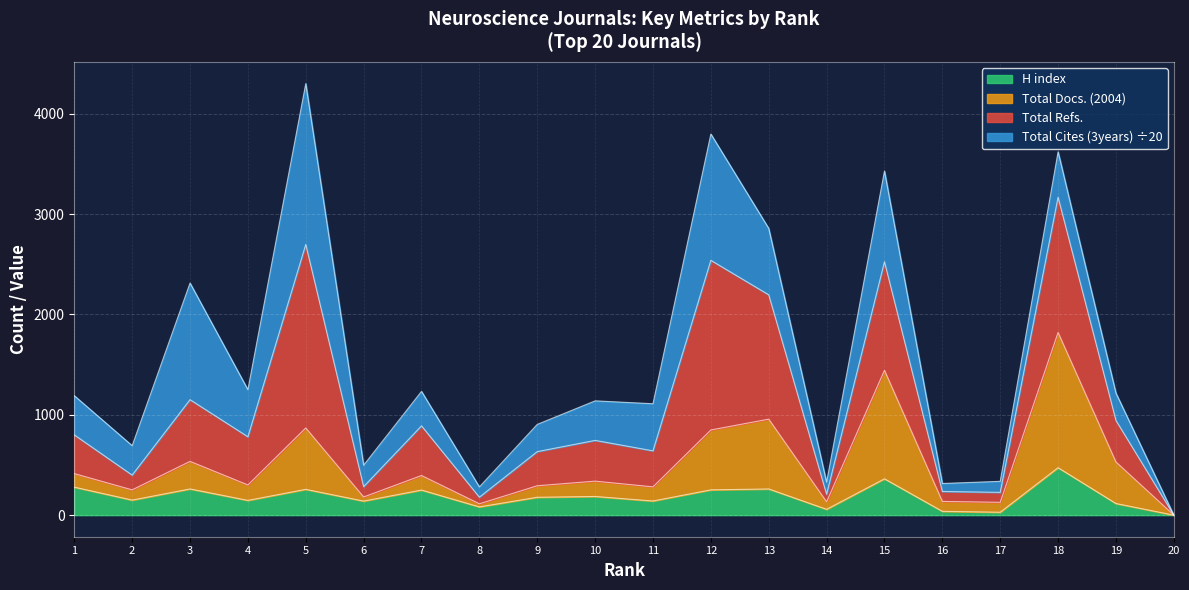

At which category does the chart reach its minimum across all series?

20